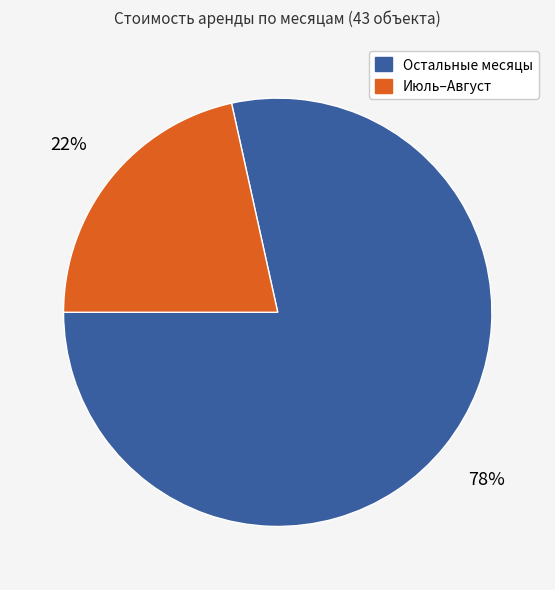

Is there any slice that represents more than half of the pie?

Yes